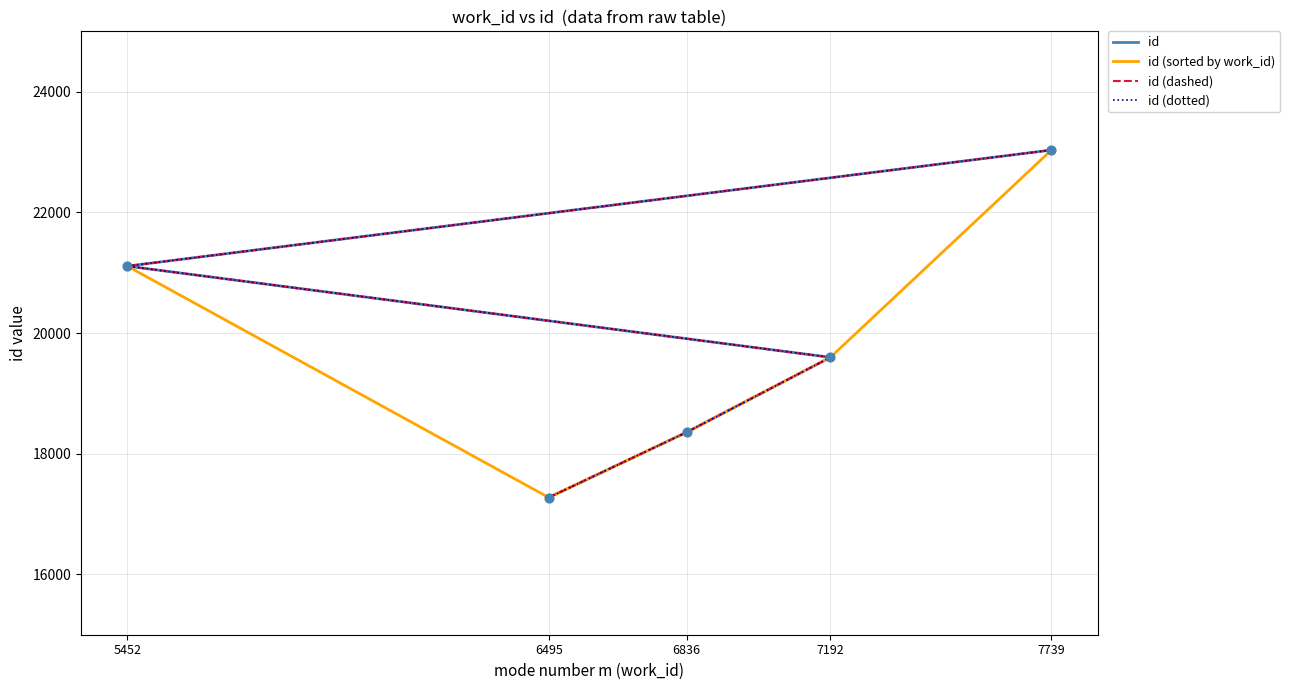

Which series has the largest Y range (max minus min)?

id